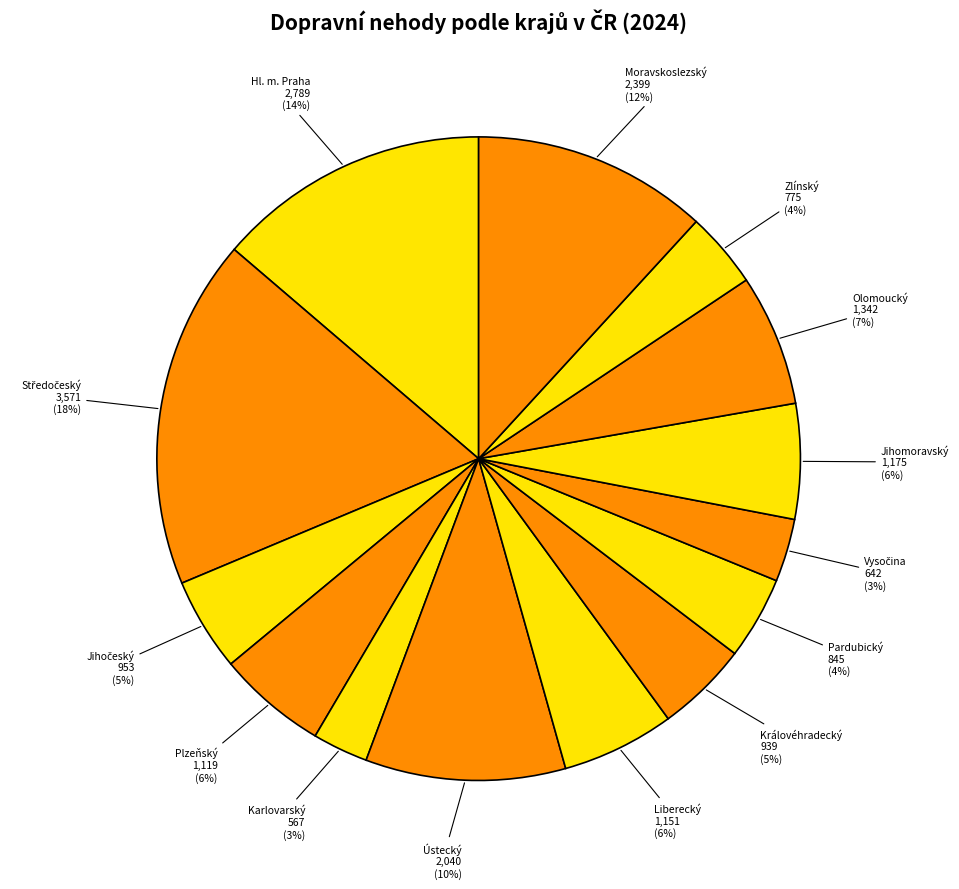

Do Liberecký and Karlovarský together represent more than half of the pie?

No